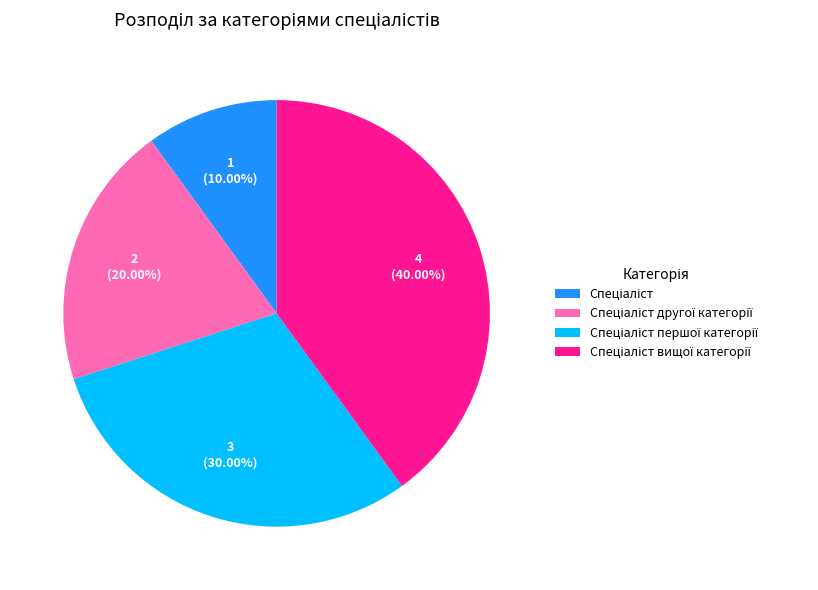

Is there a majority slice in this chart?

No